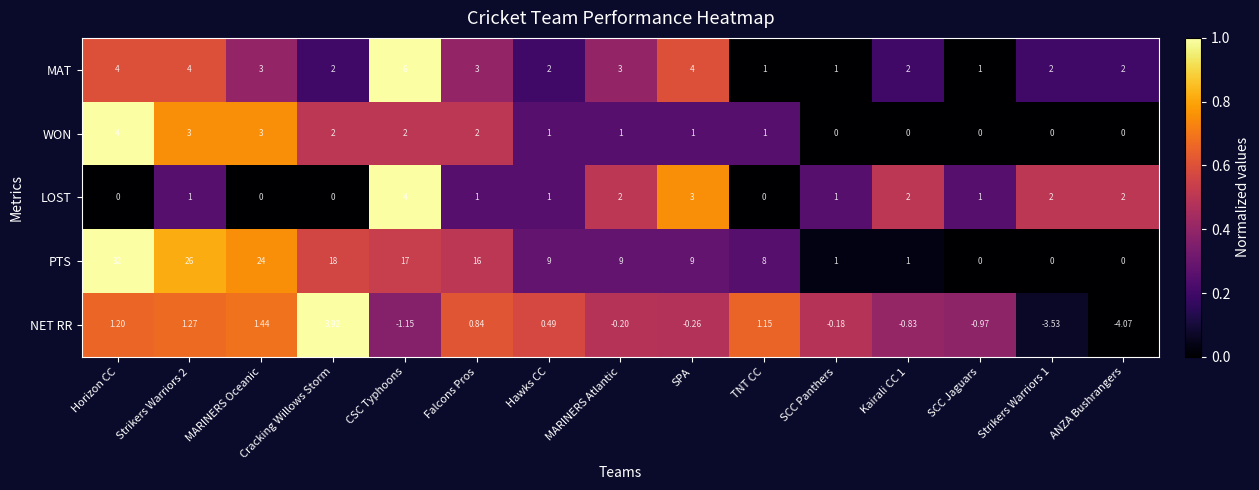

Where is NET RR nearest to the value 0?

SCC Panthers